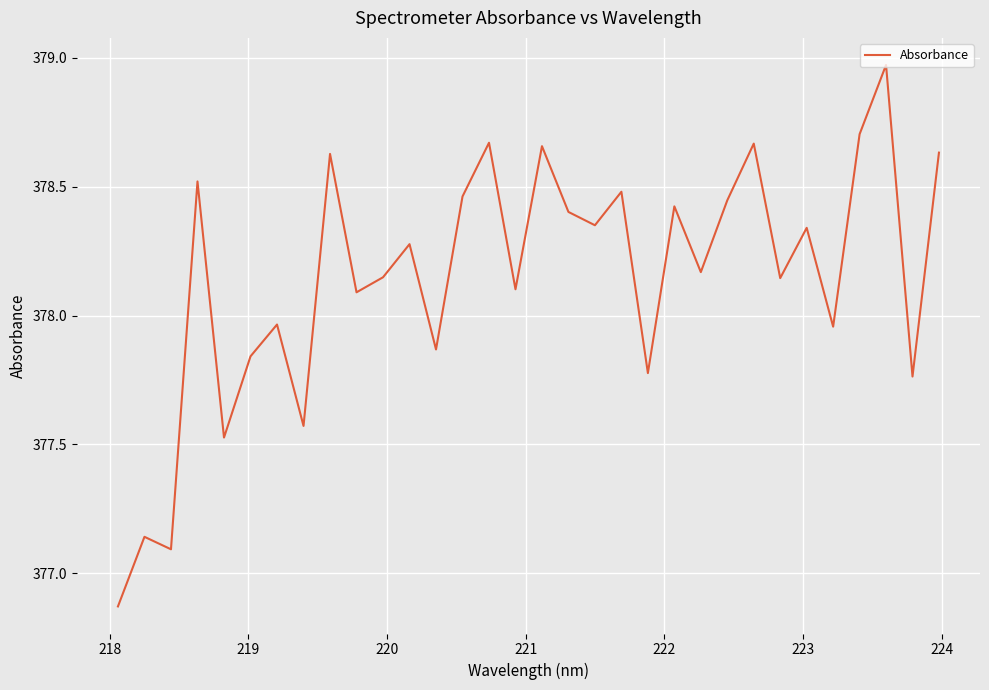

What is the difference between the maximum and minimum values?

2.1